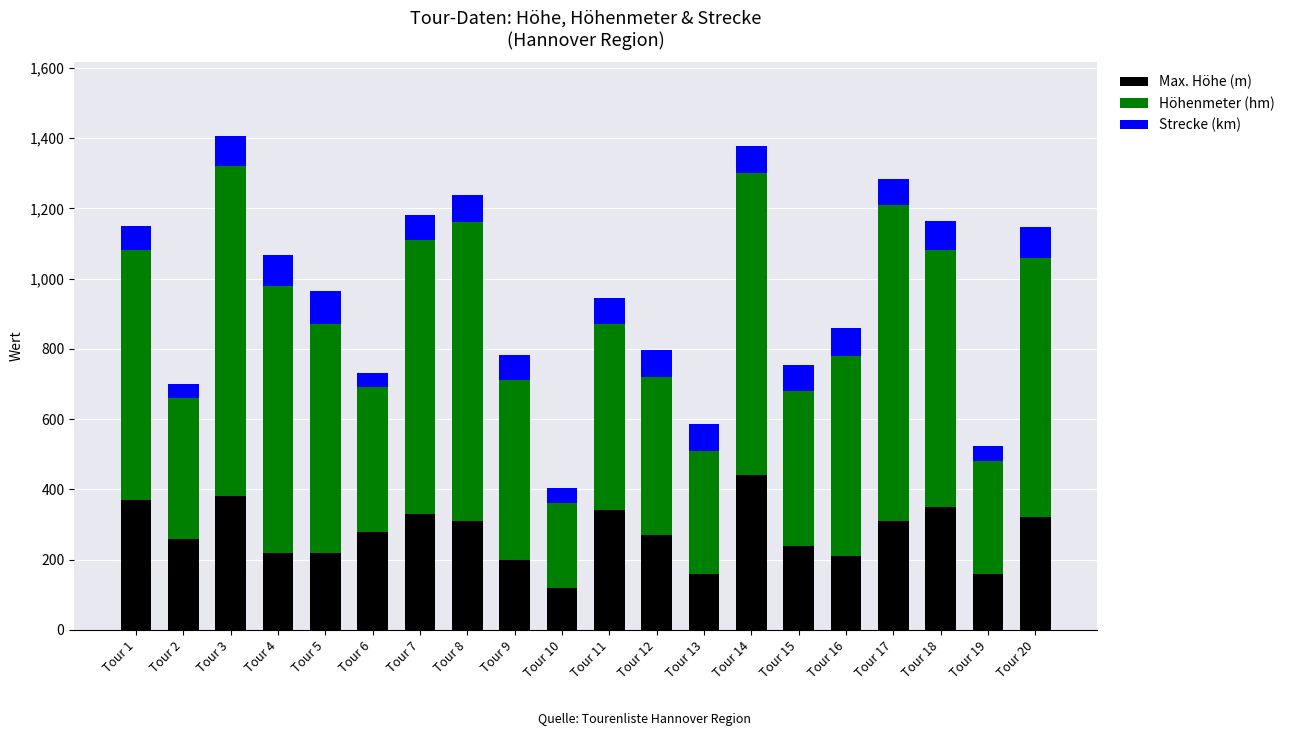

What is the difference between the second highest and minimum values in the Max. Höhe (m) series?

260